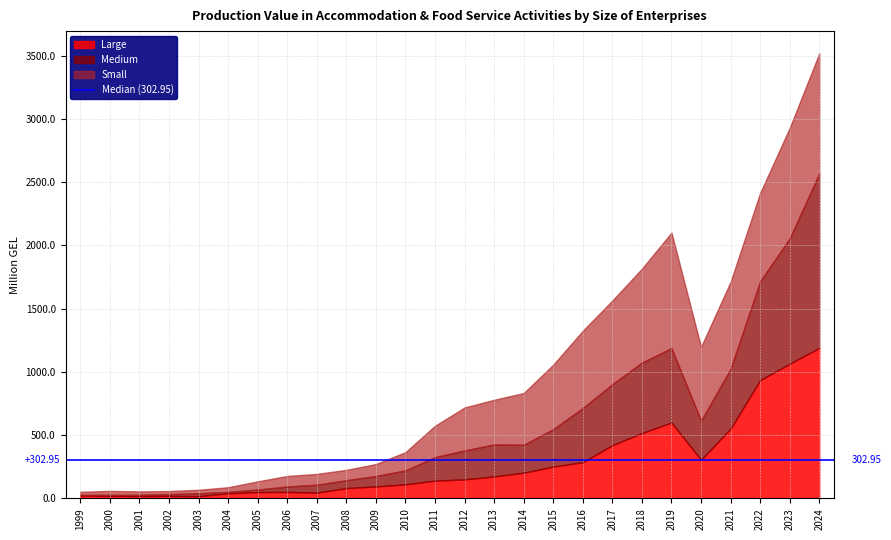

List the labels in order of Medium value, largest first.

2024, 2023, 2022, 2019, 2018, 2017, 2021, 2016, 2020, 2015, 2013, 2012, 2014, 2011, 2010, 2009, 2007, 2008, 2006, 2003, 2005, 2002, 2004, 2001, 2000, 1999